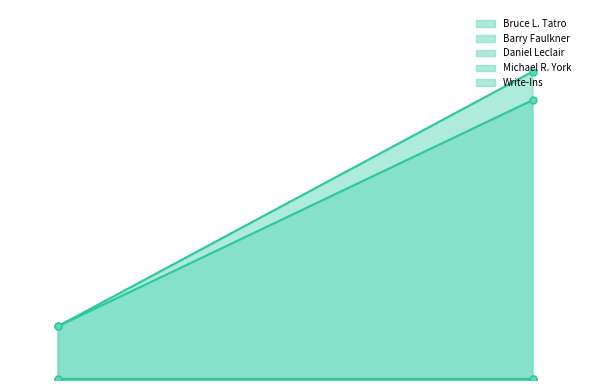

What are all the series names shown in the legend?

Bruce L. Tatro, Barry Faulkner, Daniel Leclair, Michael R. York, Write-Ins